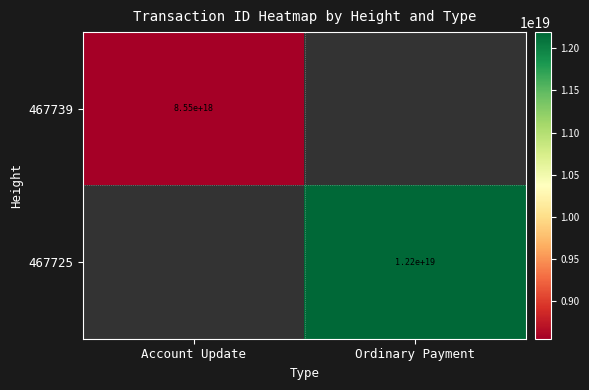

The 467739 series shows 11167109660665280512 at Account Update. True or false?

False